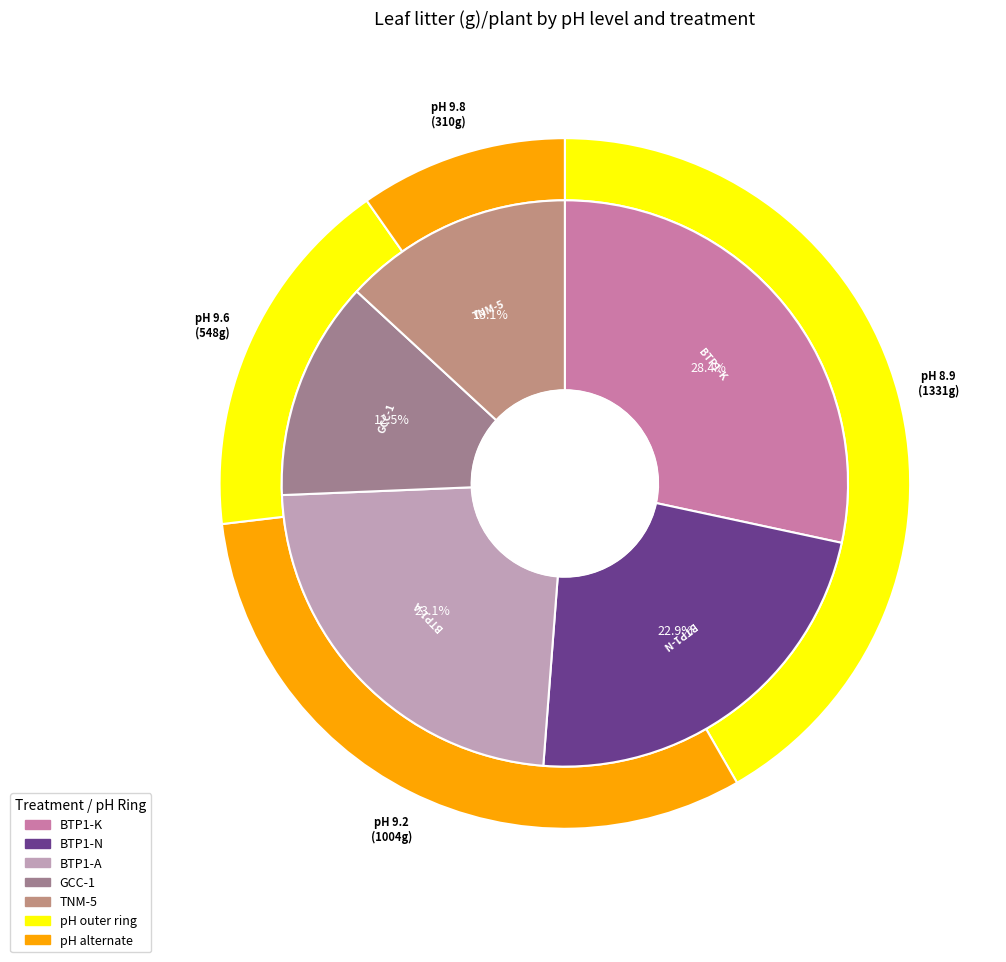

Does any single category account for the majority?

No